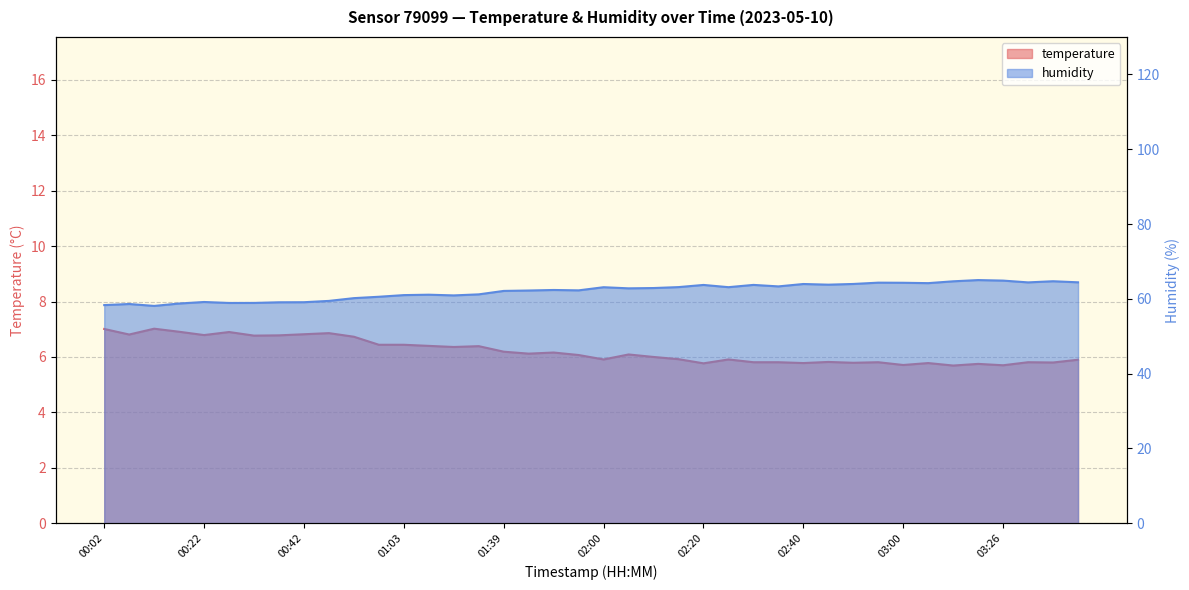

At how many categories does at least one series exceed 38?

40